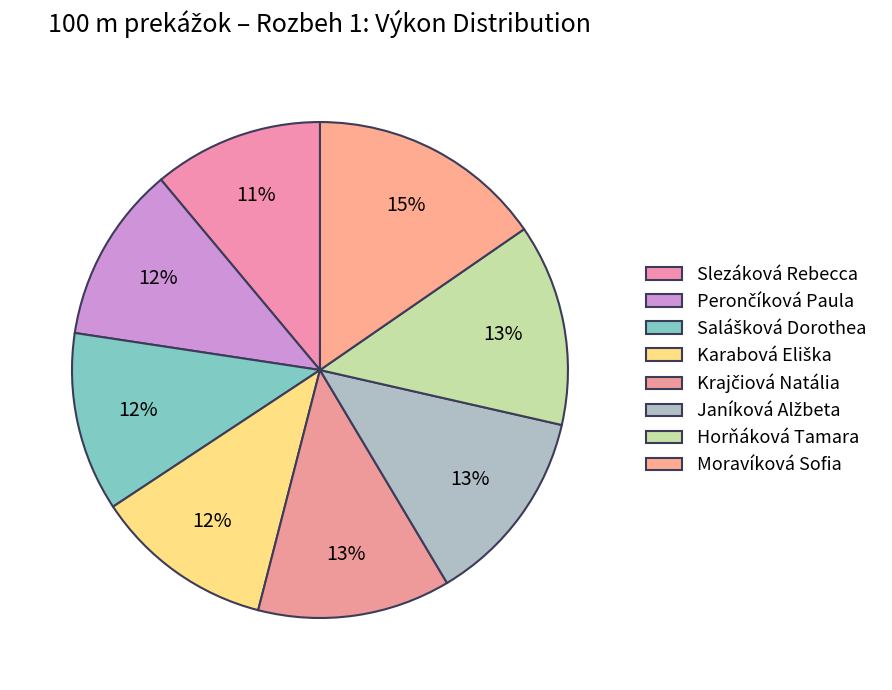

How many slices are in this pie chart?

8